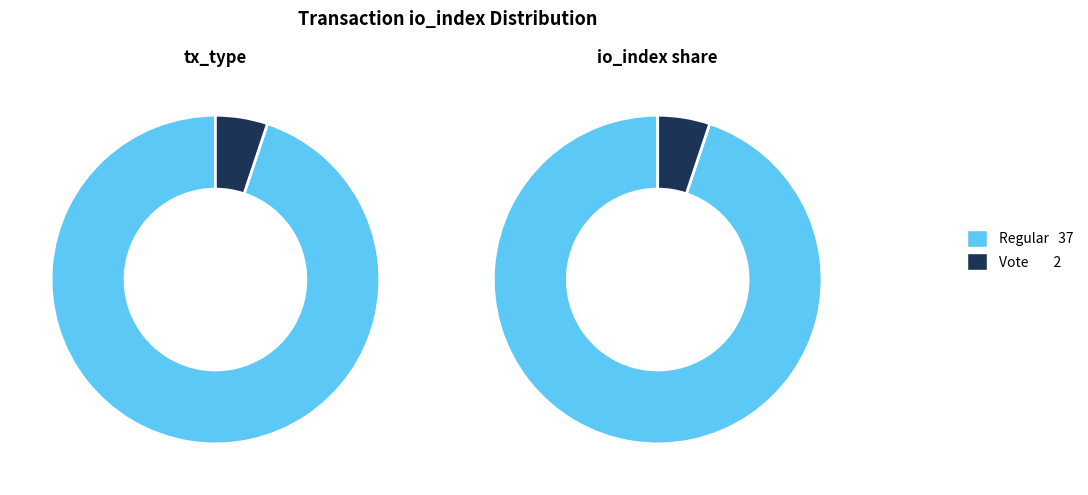

How many slices are in this pie chart?

2